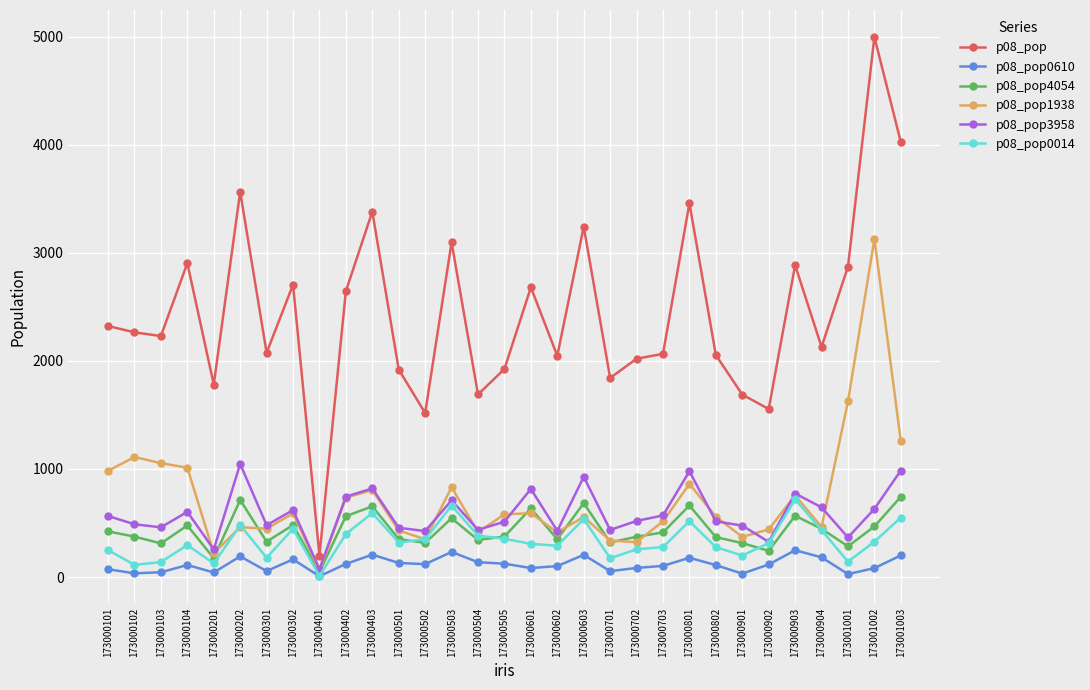

Between 173000504 and 173000903, which series saw the biggest shift?

p08_pop